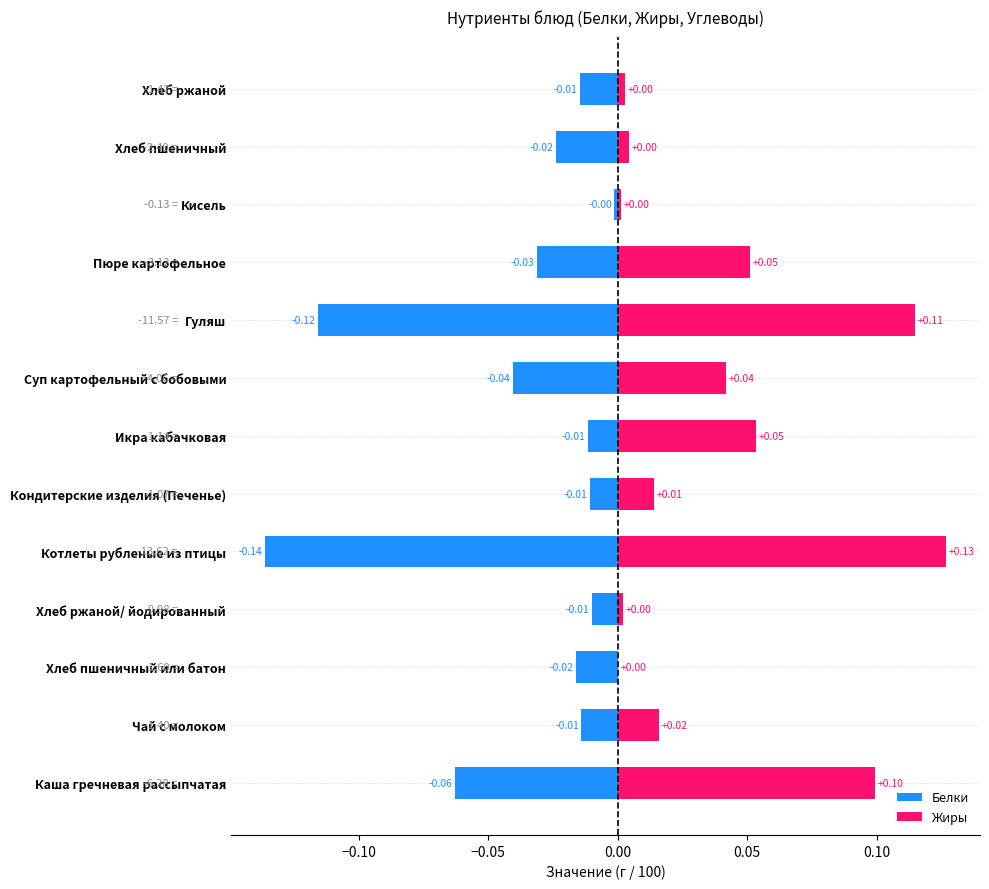

What position from the right is Каша гречневая рассыпчатая?

13